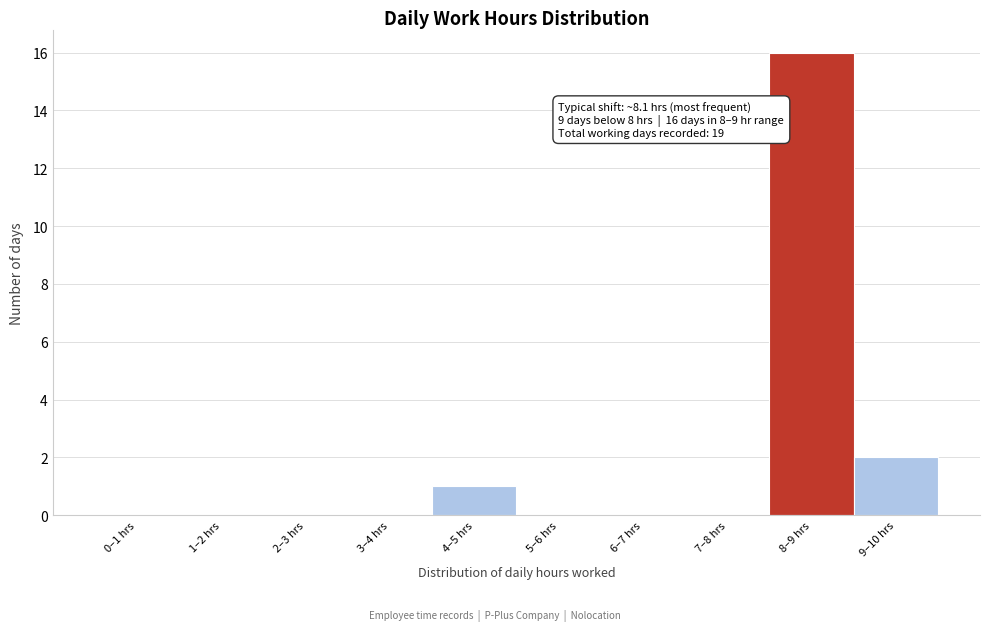

Reading left to right, what are all the values shown in this chart?

0–1 hrs=0	1–2 hrs=0	2–3 hrs=0	3–4 hrs=0	4–5 hrs=1	5–6 hrs=0	6–7 hrs=0	7–8 hrs=0	8–9 hrs=16	9–10 hrs=2